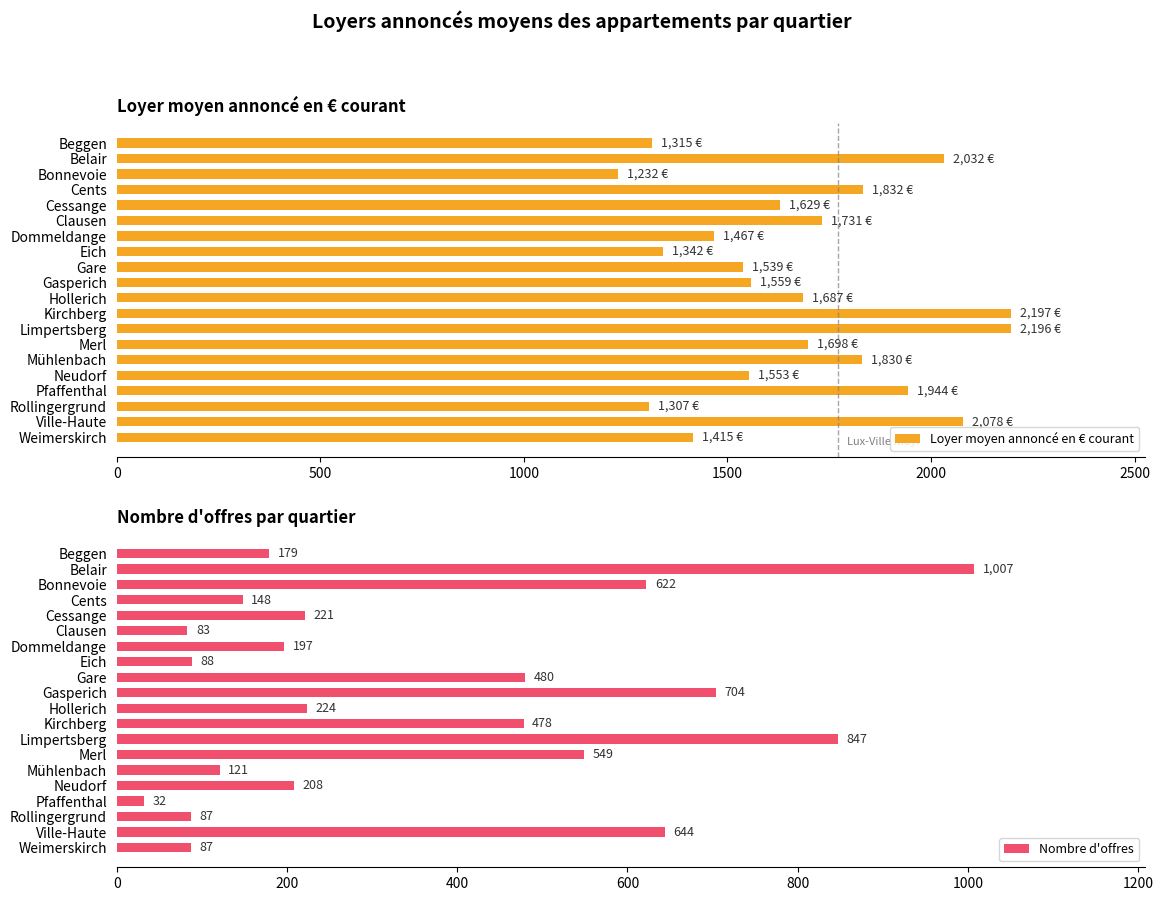

Which series has the largest total across all categories?

Loyer moyen annoncé en € courant